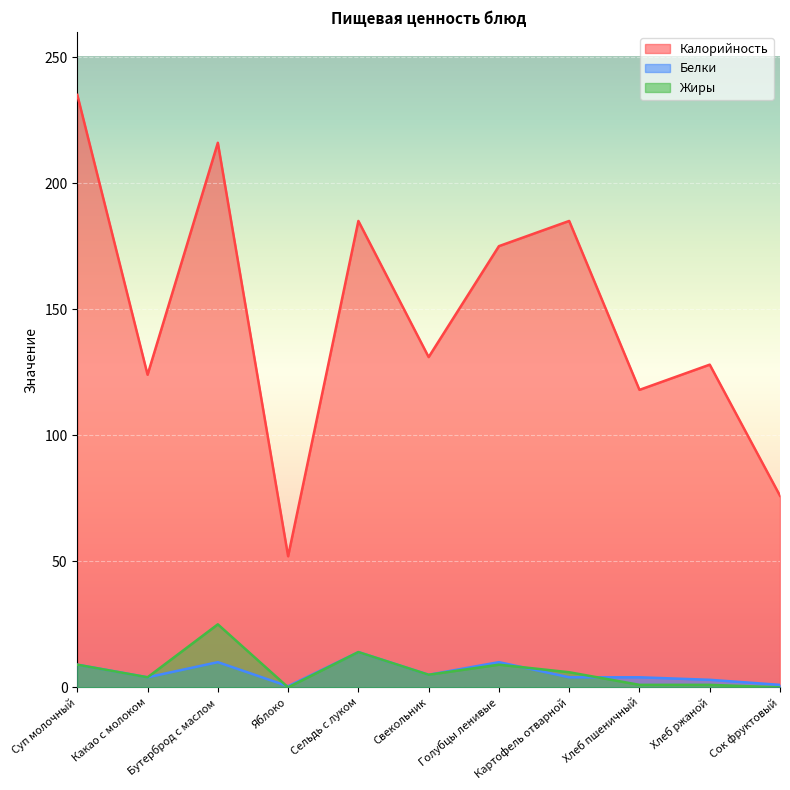

What is the label of the 6th point from the right?

Свекольник